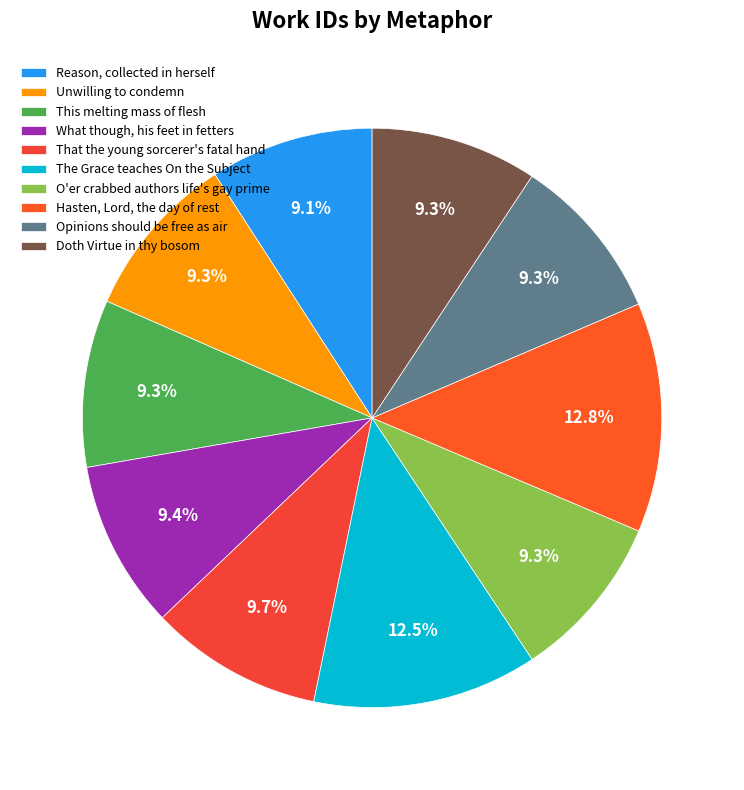

What is the total percentage of Opinions should be free as air and Doth Virtue in thy bosom?

18.6%